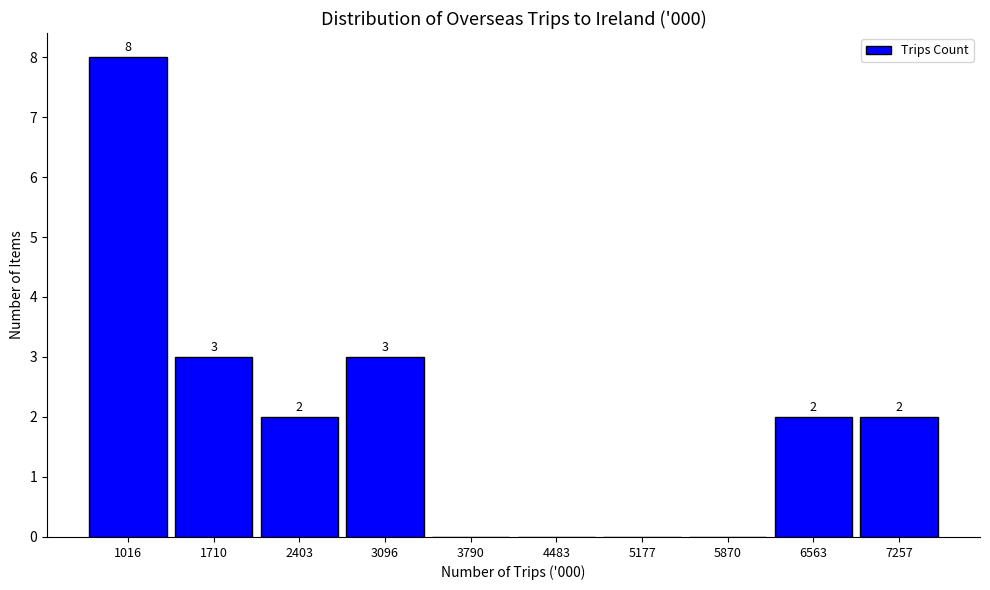

Which range on the x-axis has the tallest bar?

700 to 1400